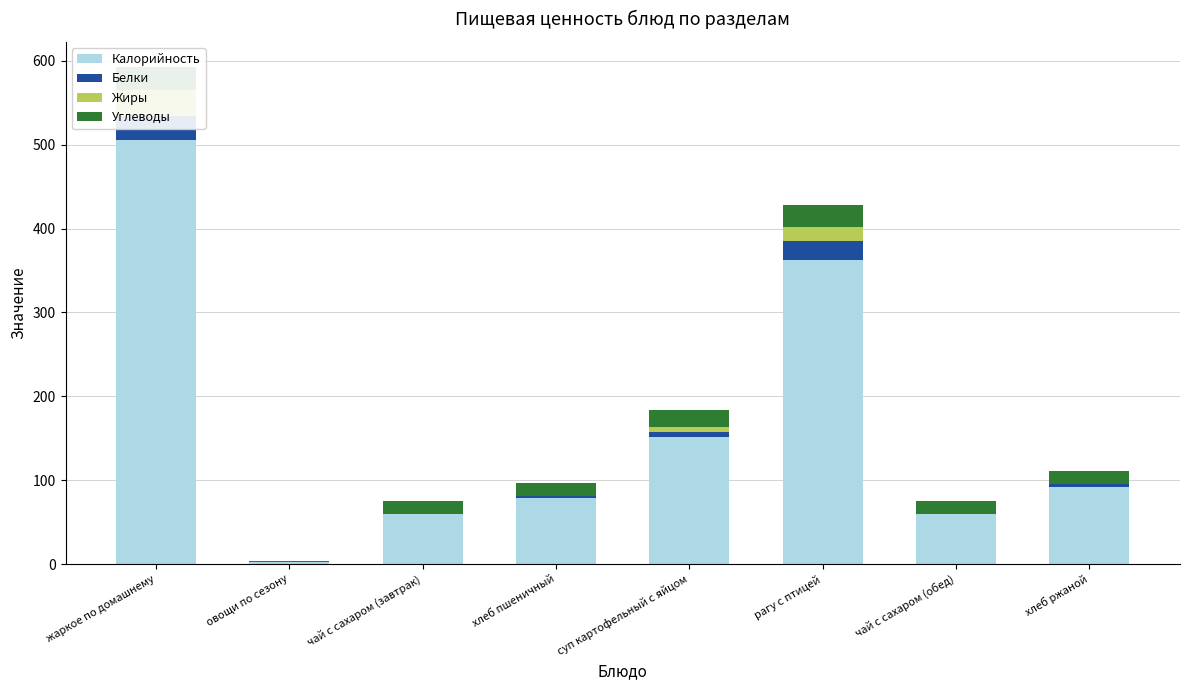

Are the bars horizontal?

No